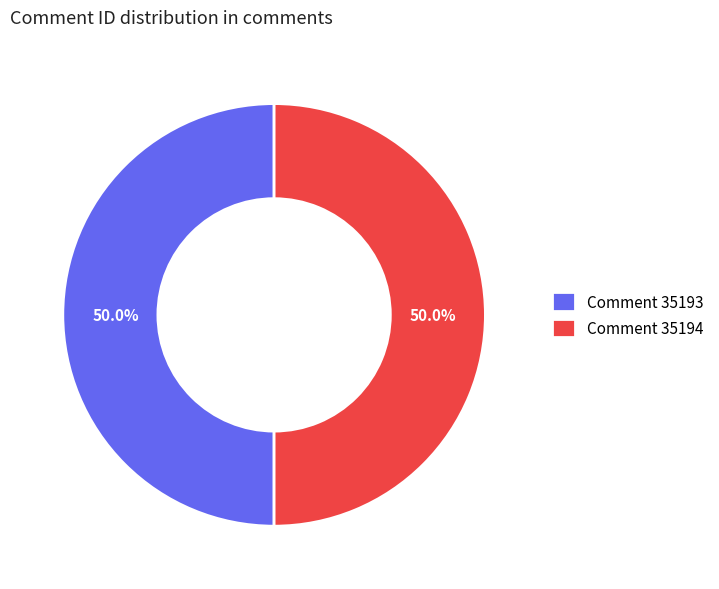

To the nearest percent, what percentage of the pie is Comment 35193?

50%